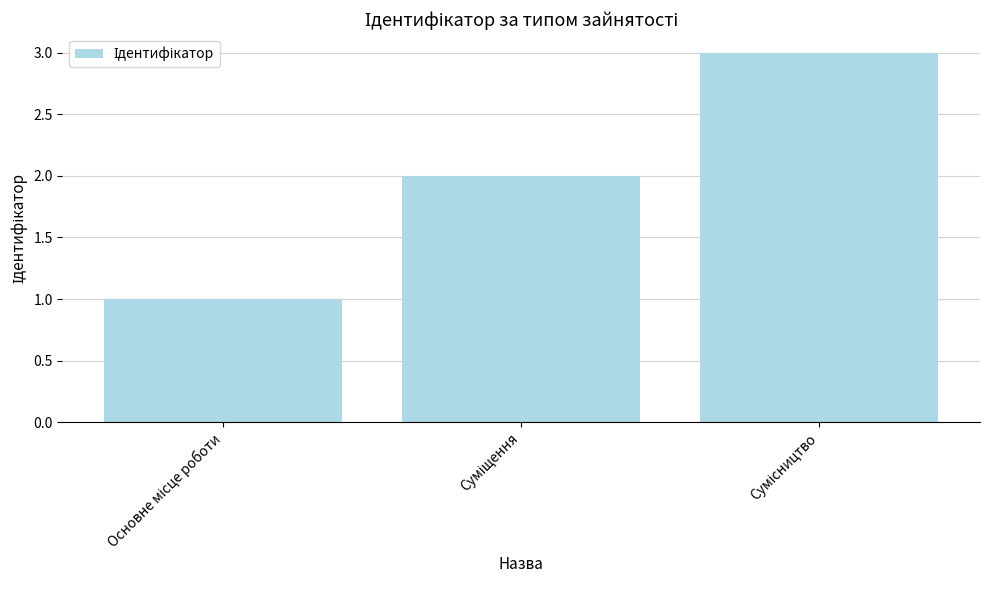

What is the value of the 2nd bar from the left?

2